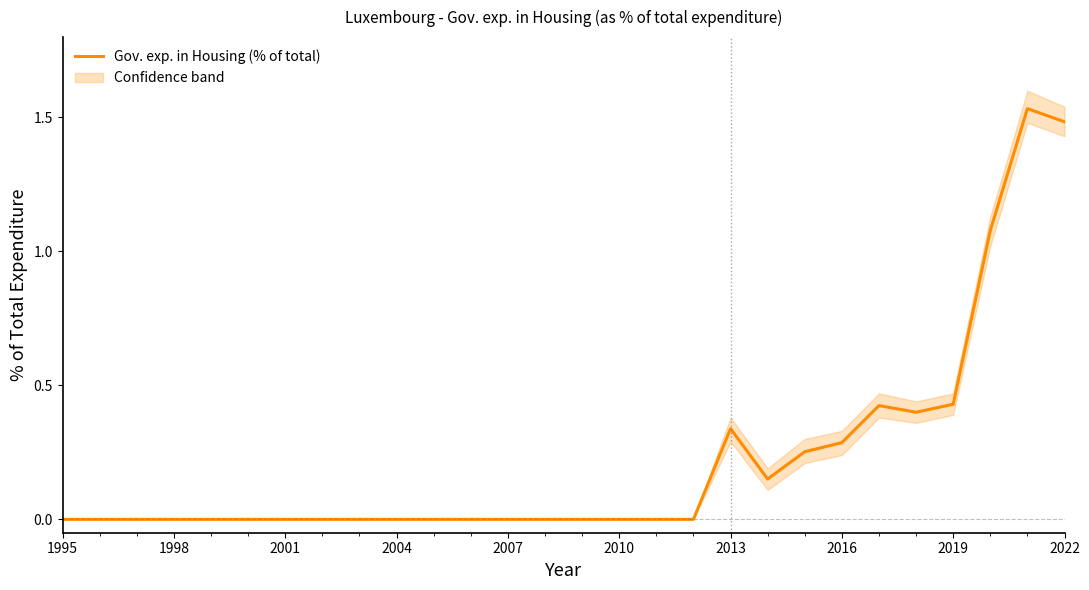

True or false: there are more than 1 points higher than both neighbors.

True